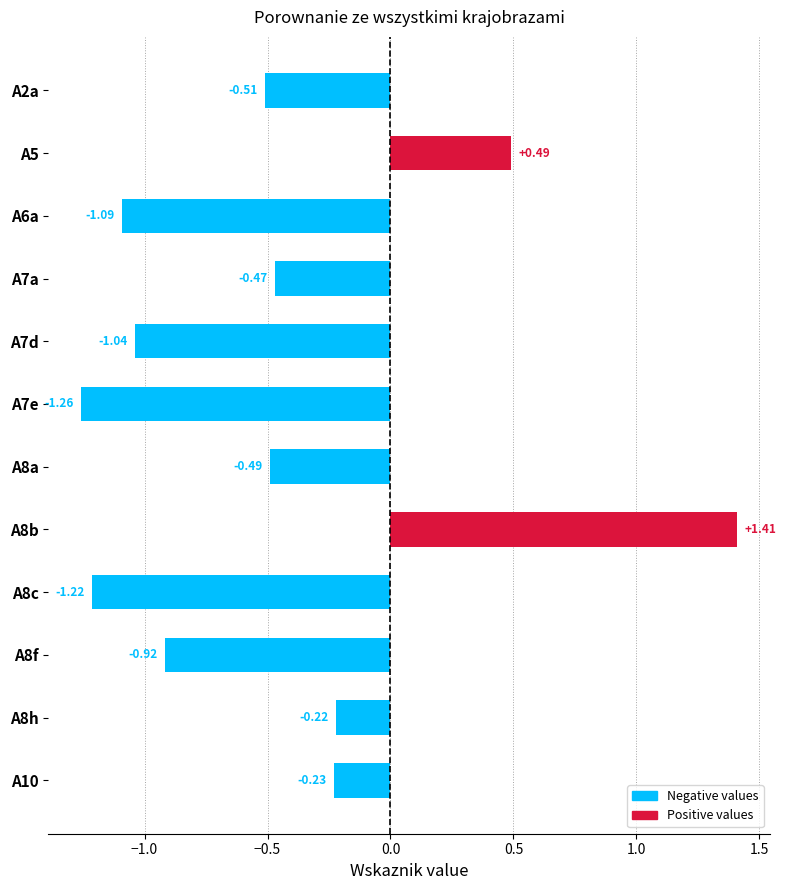

Between A10 and A7e, which is larger?

A10